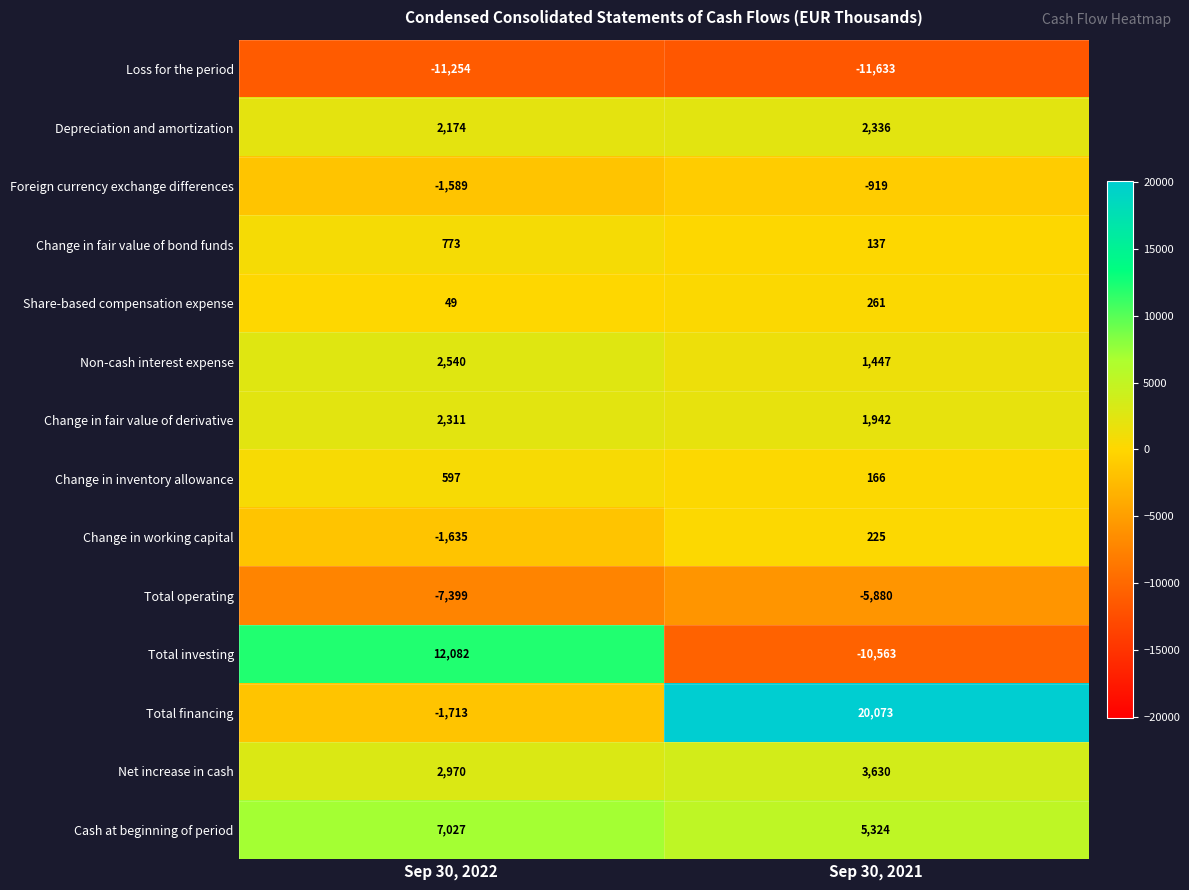

What is the greatest value displayed?

20073